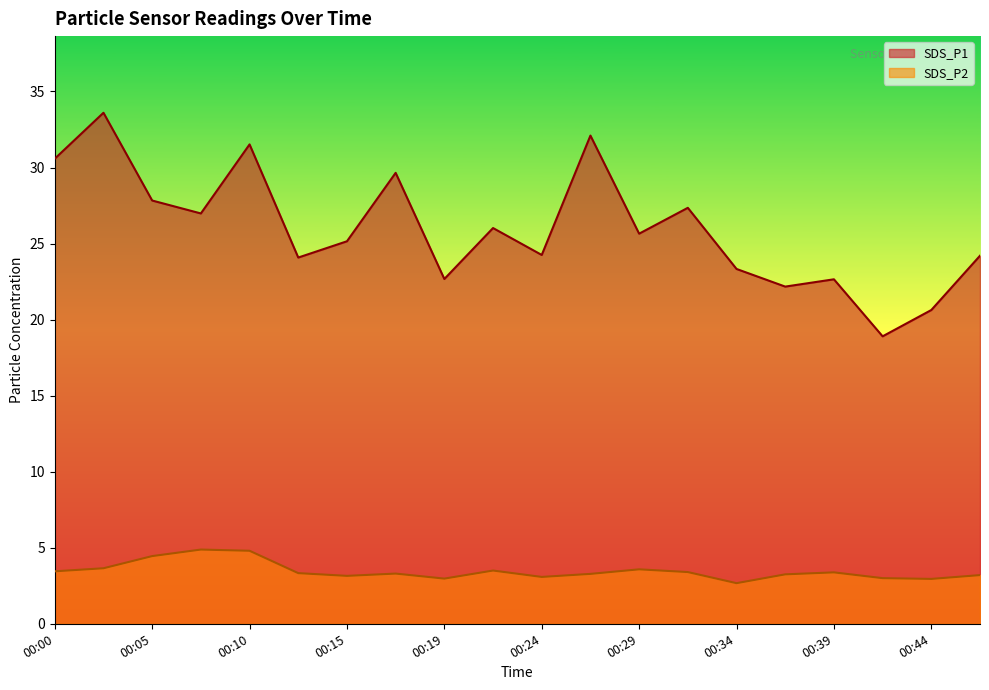

Which category has the lowest value in the SDS_P2 series?

00:34